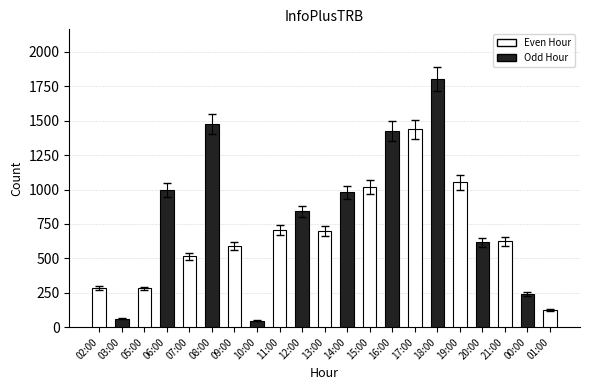

True or false: the data shows 1763 at 15:00.

False